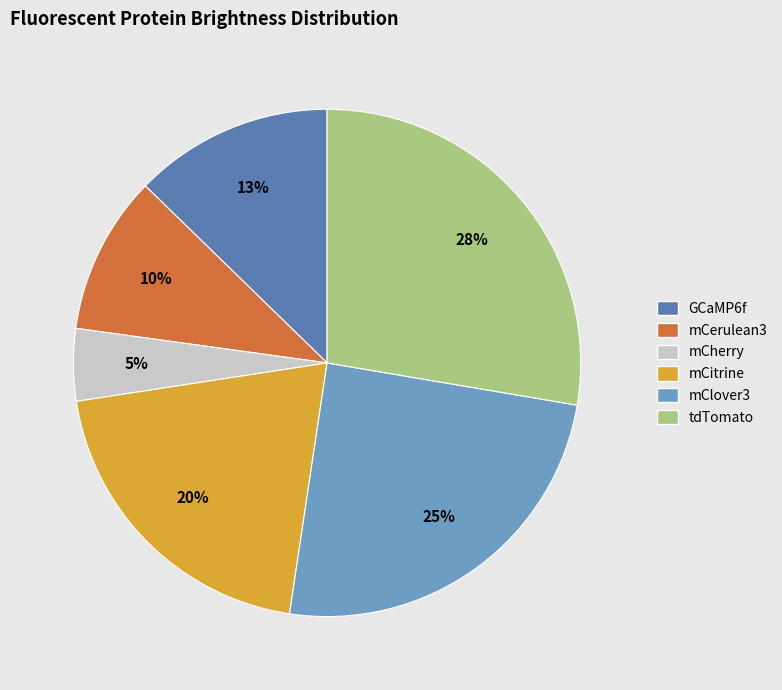

How many segments does this pie chart have?

6